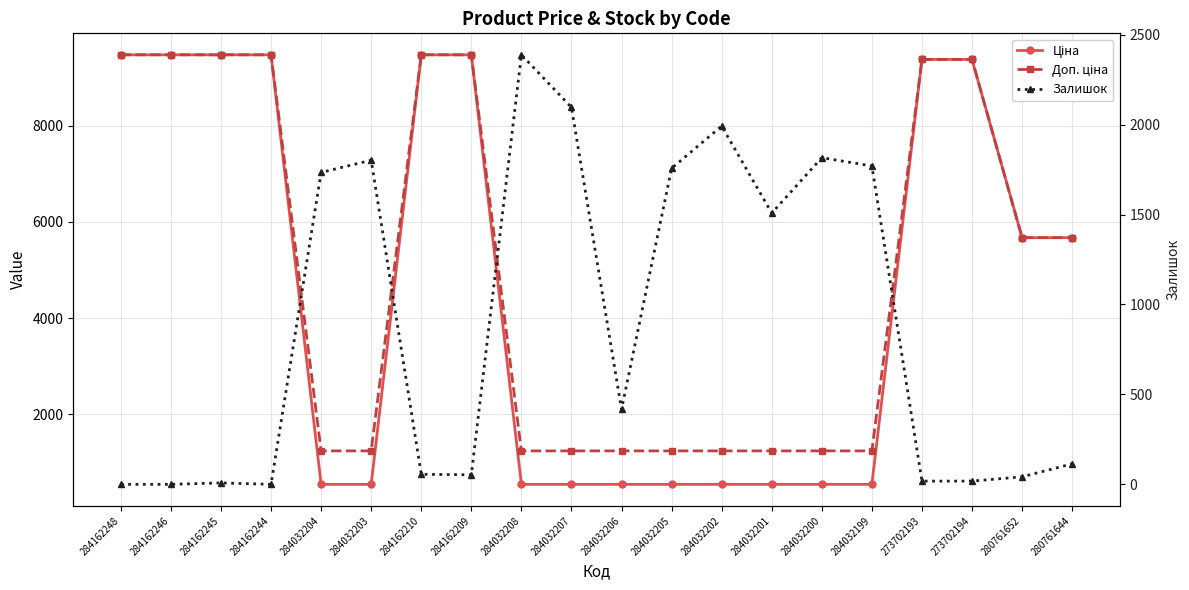

Is the value of Ціна at 284032206 greater than the value of Залишок at 273702193?

Yes